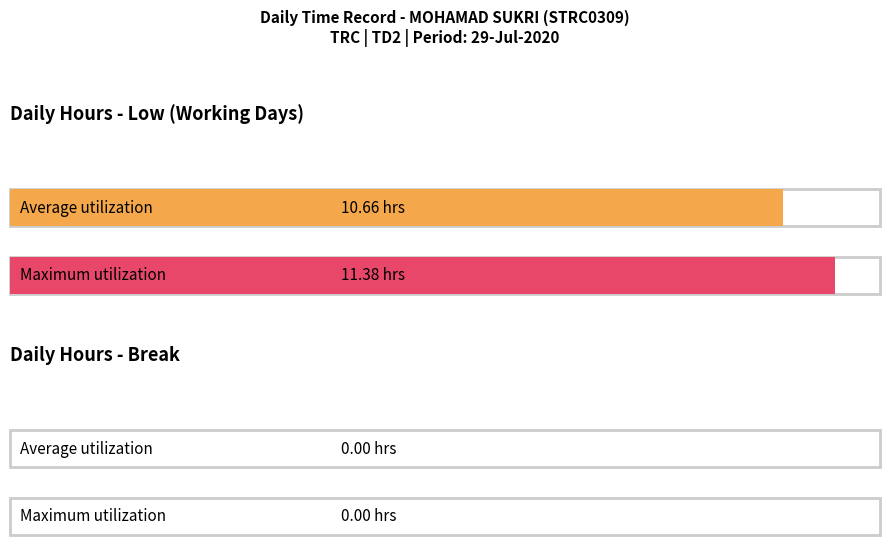

The value of Low (Hours) at 30-Tue is 5.1. True or false?

False